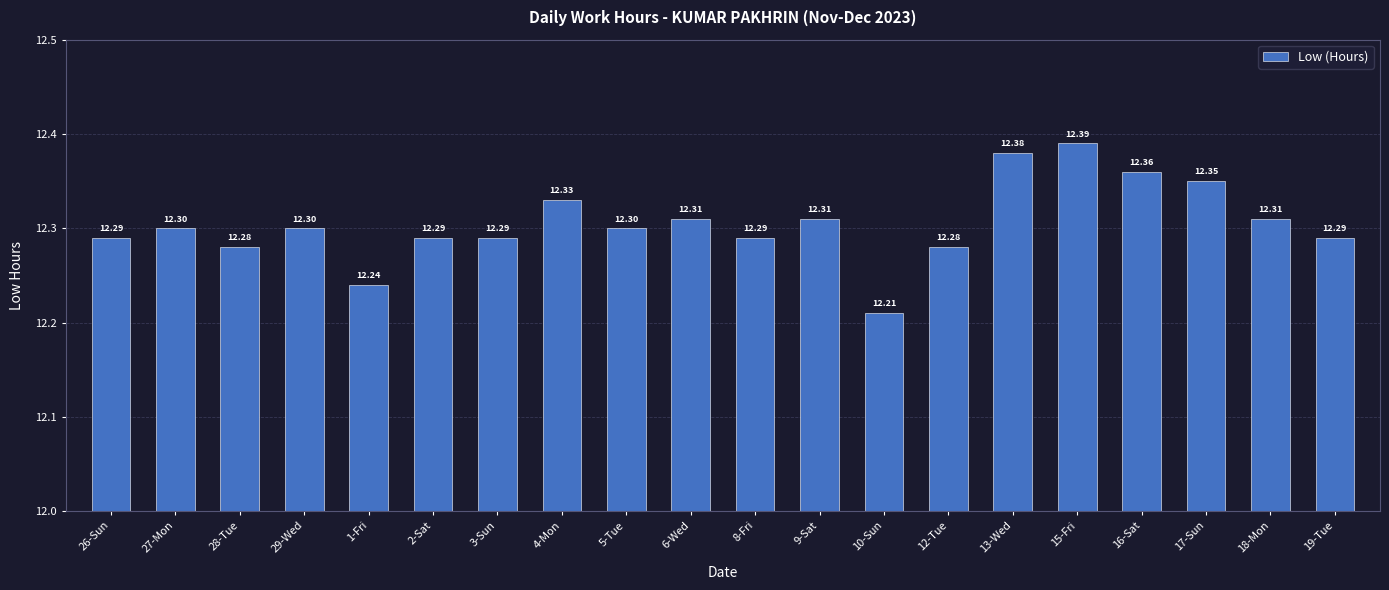

Approximately how many times larger is the value at 2-Sat compared to 9-Sat?

1.0